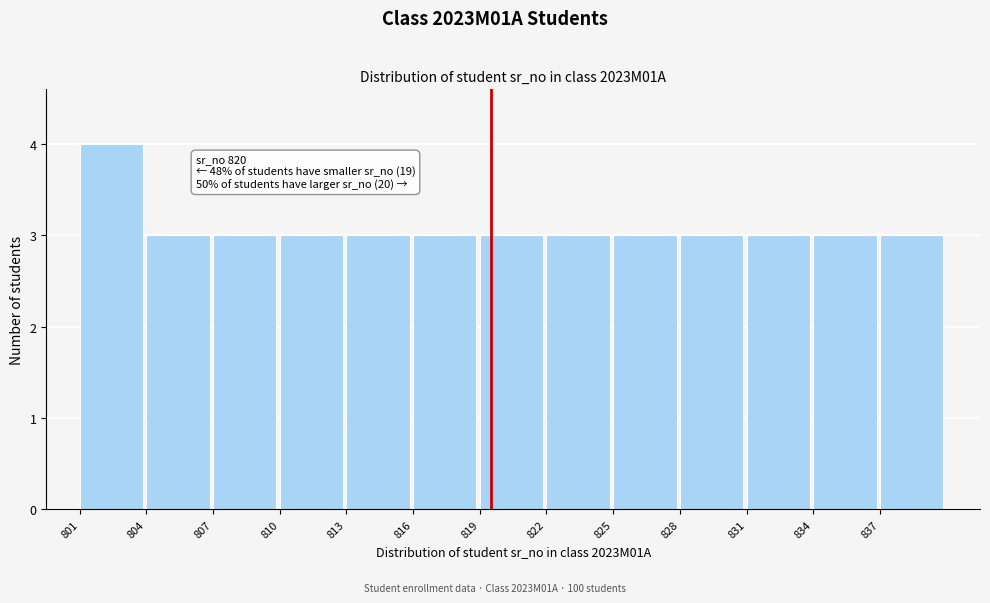

Reading right to left, what are all the values shown in this chart?

837=3	834=3	831=3	828=3	825=3	822=3	819=3	816=3	813=3	810=3	807=3	804=3	801=4